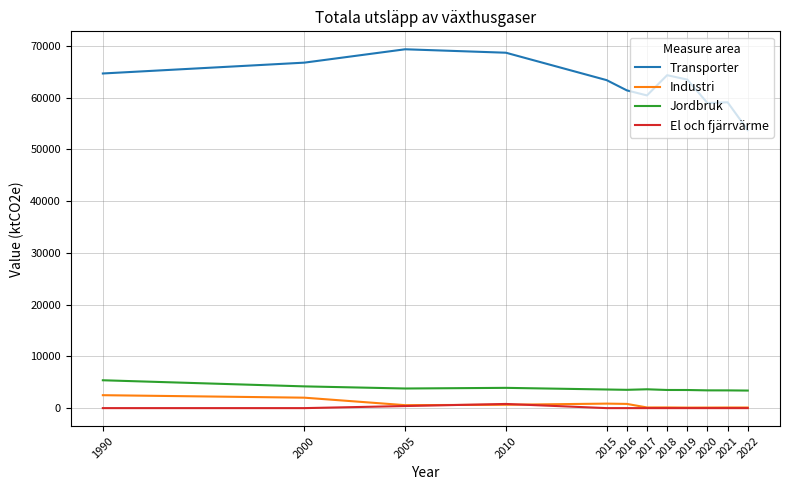

The Jordbruk series shows 3534.7 at 2016. True or false?

True